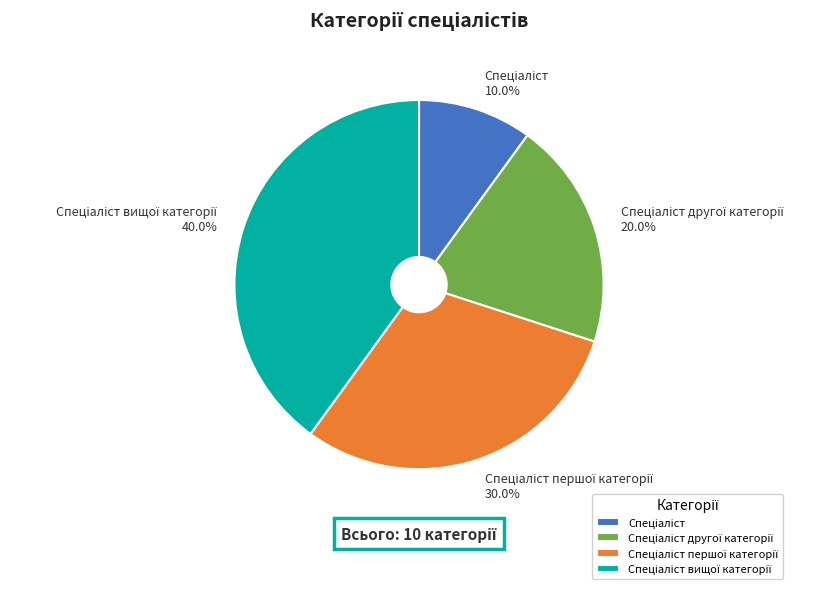

How many slices are in this pie chart?

4